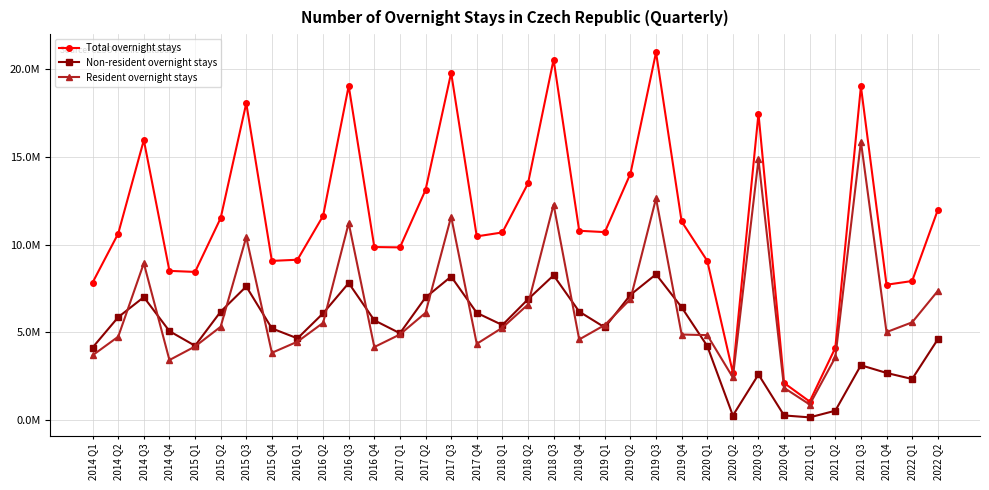

Reading left to right, list all the values displayed in this chart.

Total overnight stays: 2014 Q1=7846790	2014 Q2=10634084	2014 Q3=15956803	2014 Q4=8509252	2015 Q1=8449152	2015 Q2=11513872	2015 Q3=18053646	2015 Q4=9077236	2016 Q1=9143504	2016 Q2=11641047	2016 Q3=19046230	2016 Q4=9866176	2017 Q1=9846392	2017 Q2=13114830	2017 Q3=19785217	2017 Q4=10472956	2018 Q1=10697416	2018 Q2=13483981	2018 Q3=20540302	2018 Q4=10792223	2019 Q1=10715751	2019 Q2=14040980	2019 Q3=20947401	2019 Q4=11320635	2020 Q1=9080346	2020 Q2=2712292	2020 Q3=17464449	2020 Q4=2125407	2021 Q1=1067483	2021 Q2=4126836	2021 Q3=19010185	2021 Q4=7719738	2022 Q1=7931237	2022 Q2=11967484
Non-resident overnight stays: 2014 Q1=4144535	2014 Q2=5873131	2014 Q3=7014253	2014 Q4=5078193	2015 Q1=4245003	2015 Q2=6187206	2015 Q3=7620958	2015 Q4=5233348	2016 Q1=4665325	2016 Q2=6092389	2016 Q3=7815678	2016 Q4=5694757	2017 Q1=4957556	2017 Q2=6993637	2017 Q3=8186497	2017 Q4=6119323	2018 Q1=5424341	2018 Q2=6890535	2018 Q3=8255296	2018 Q4=6189849	2019 Q1=5287466	2019 Q2=7142412	2019 Q3=8314801	2019 Q4=6435884	2020 Q1=4230848	2020 Q2=270858	2020 Q3=2609224	2020 Q4=277128	2021 Q1=167881	2021 Q2=545555	2021 Q3=3135926	2021 Q4=2697953	2022 Q1=2351546	2022 Q2=4606579
Resident overnight stays: 2014 Q1=3702255	2014 Q2=4760953	2014 Q3=8942550	2014 Q4=3431059	2015 Q1=4204149	2015 Q2=5326666	2015 Q3=10432688	2015 Q4=3843888	2016 Q1=4478179	2016 Q2=5548658	2016 Q3=11230552	2016 Q4=4171419	2017 Q1=4888836	2017 Q2=6121193	2017 Q3=11598720	2017 Q4=4353633	2018 Q1=5273075	2018 Q2=6593446	2018 Q3=12285006	2018 Q4=4602374	2019 Q1=5428285	2019 Q2=6898568	2019 Q3=12632600	2019 Q4=4884751	2020 Q1=4849498	2020 Q2=2441434	2020 Q3=14855225	2020 Q4=1848279	2021 Q1=899602	2021 Q2=3581281	2021 Q3=15874259	2021 Q4=5021785	2022 Q1=5579691	2022 Q2=7360905